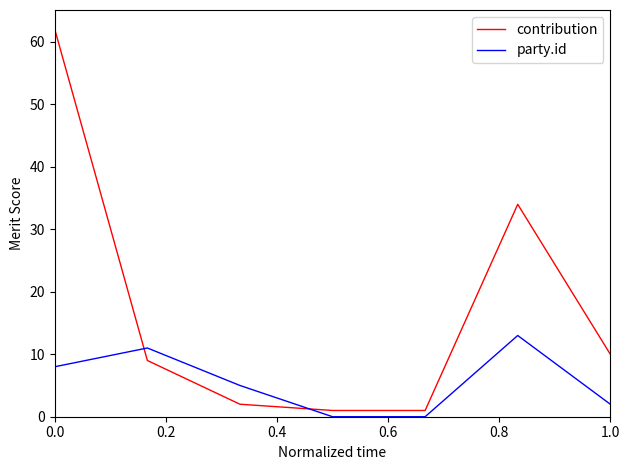

What is the maximum value shown in the chart?

62